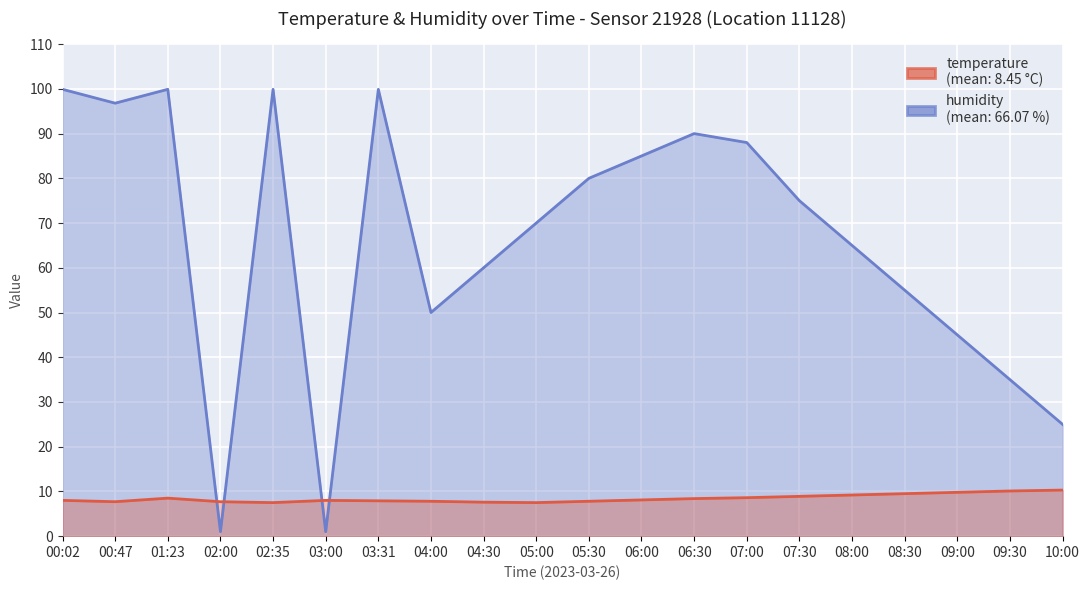

Reading left to right, what are all the values shown in this chart?

temperature: 00:02=8.0	00:47=7.7	01:23=8.5	02:00=7.7	02:35=7.5	03:00=8.0	03:31=7.9	04:00=7.8	04:30=7.6	05:00=7.5	05:30=7.8	06:00=8.1	06:30=8.4	07:00=8.6	07:30=8.9	08:00=9.2	08:30=9.5	09:00=9.8	09:30=10.1	10:00=10.3
humidity: 00:02=99.9	00:47=96.8	01:23=99.9	02:00=1.0	02:35=99.9	03:00=1.0	03:31=99.9	04:00=50.0	04:30=60.0	05:00=70.0	05:30=80.0	06:00=85.0	06:30=90.0	07:00=88.0	07:30=75.0	08:00=65.0	08:30=55.0	09:00=45.0	09:30=35.0	10:00=25.0